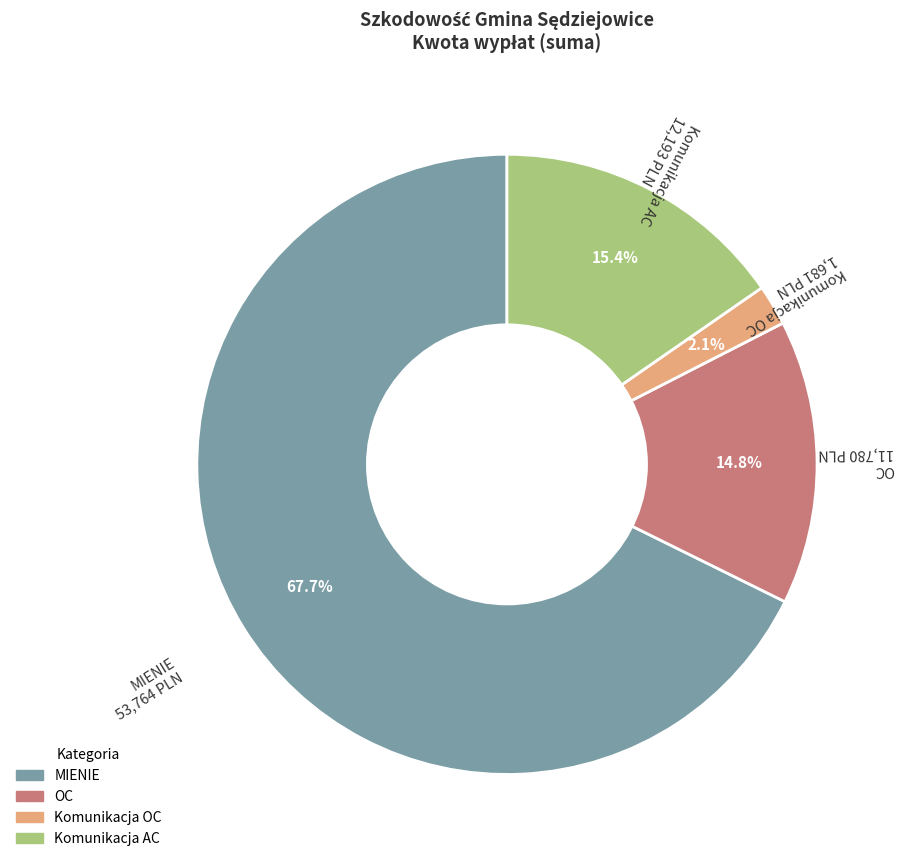

Count the number of slices in the pie.

4